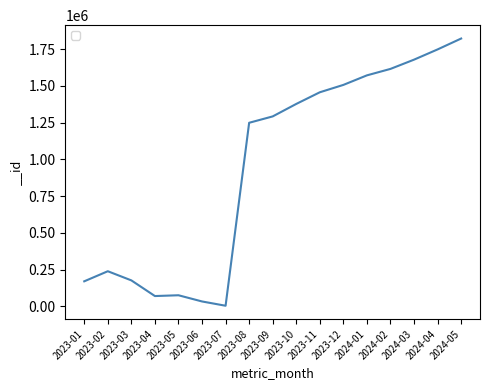

What is the ratio of the value at 2023-01 to the value at 2023-07?

36.2